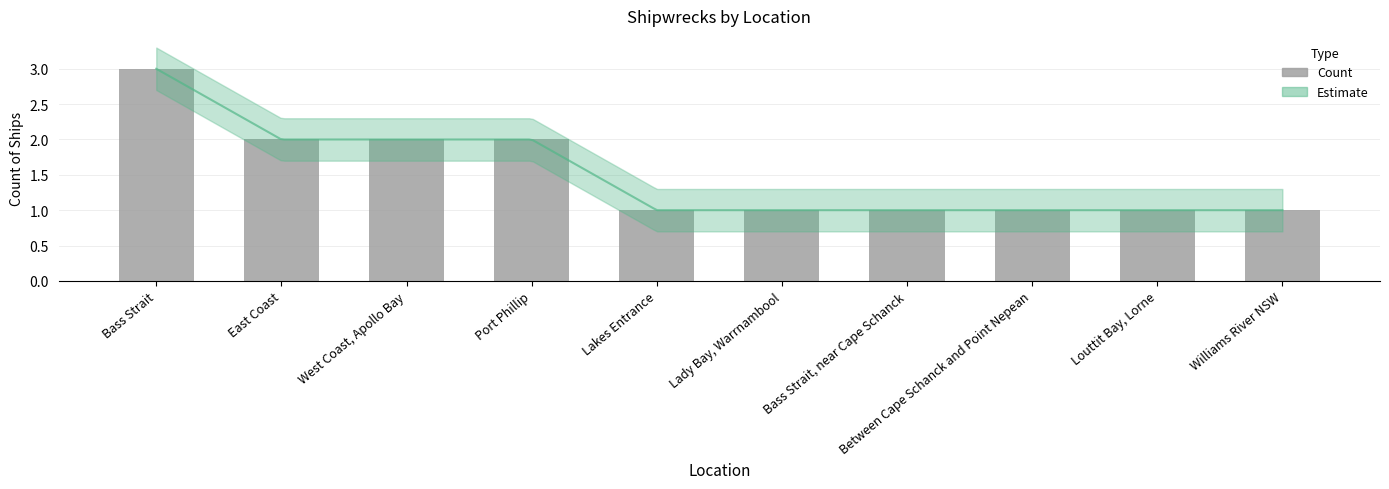

The chart shows a value of 1 at Lakes Entrance. True or false?

True